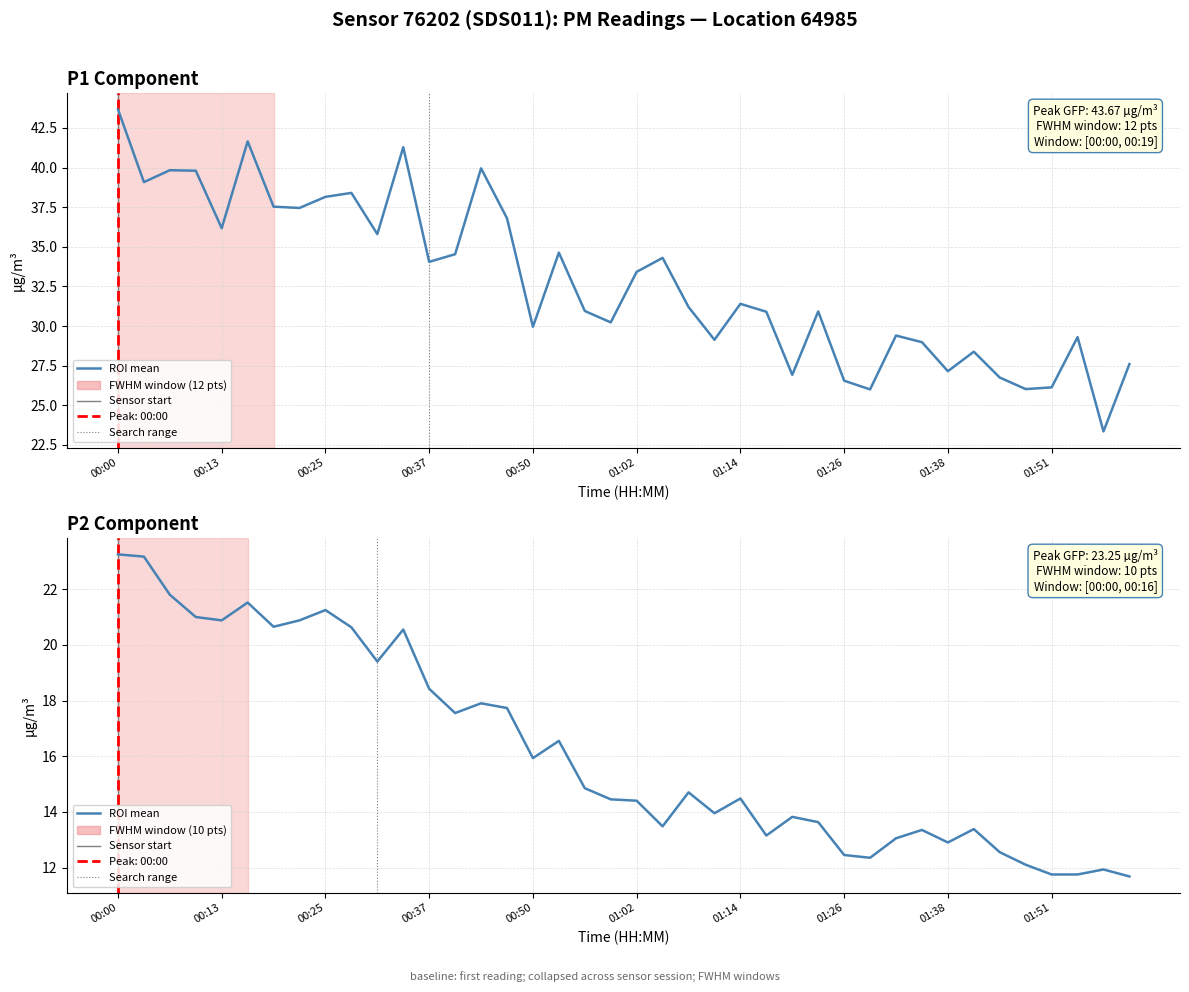

What is the spread (max minus min) of values at 01:48?

13.9